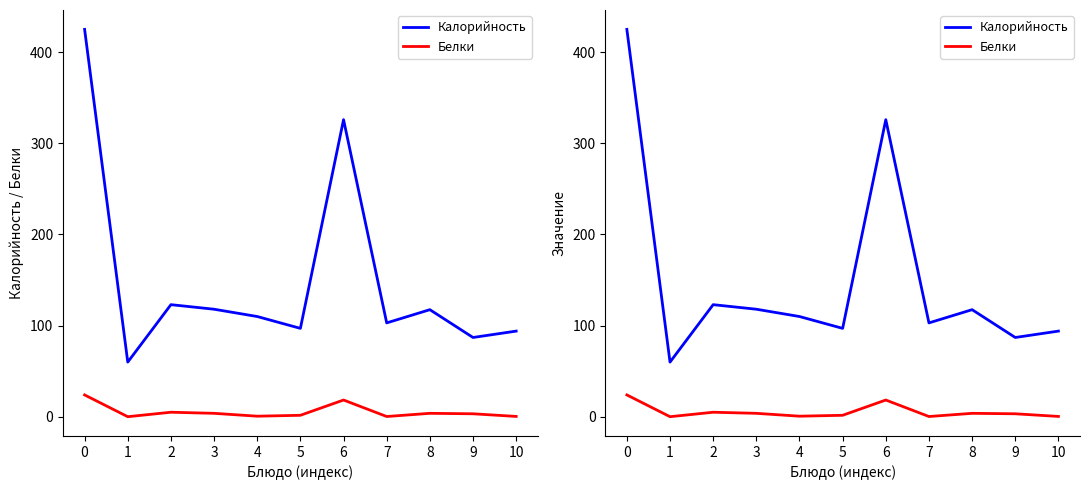

True or false: Калорийность and Белки intersect in this chart.

False